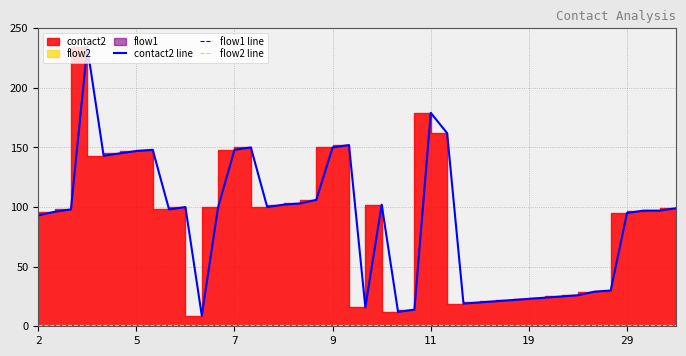

What is the greatest value displayed?

234